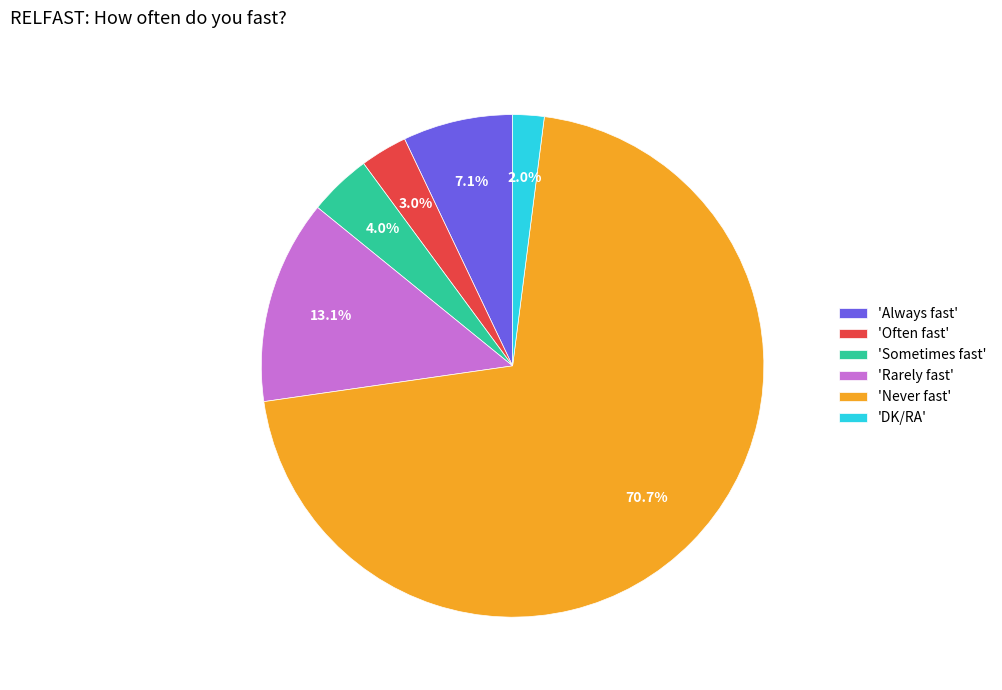

Is 'Often fast' the majority of the pie?

No